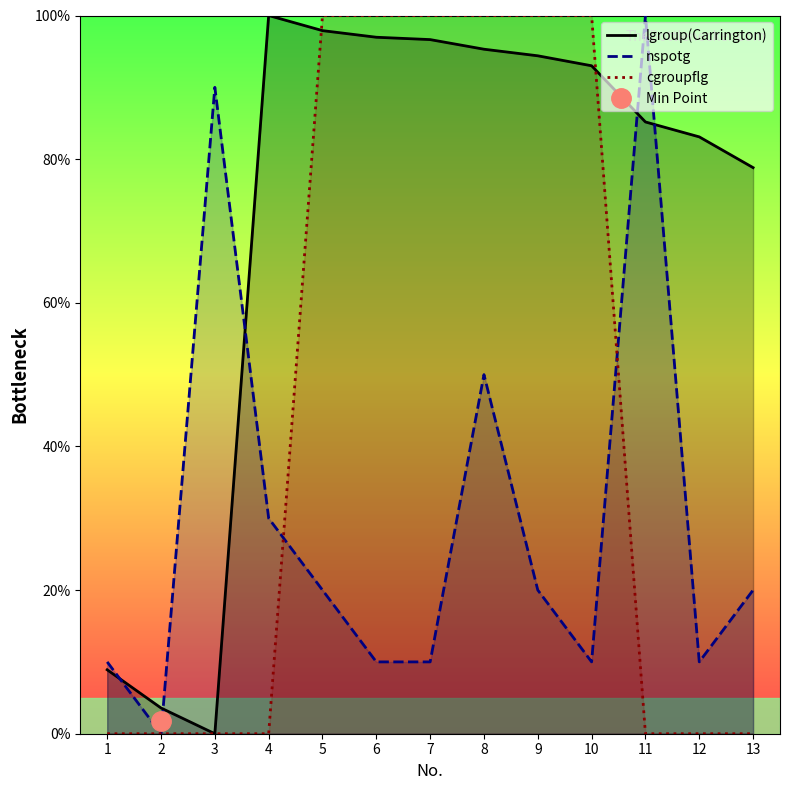

Between 8 and 9, which is larger?

8